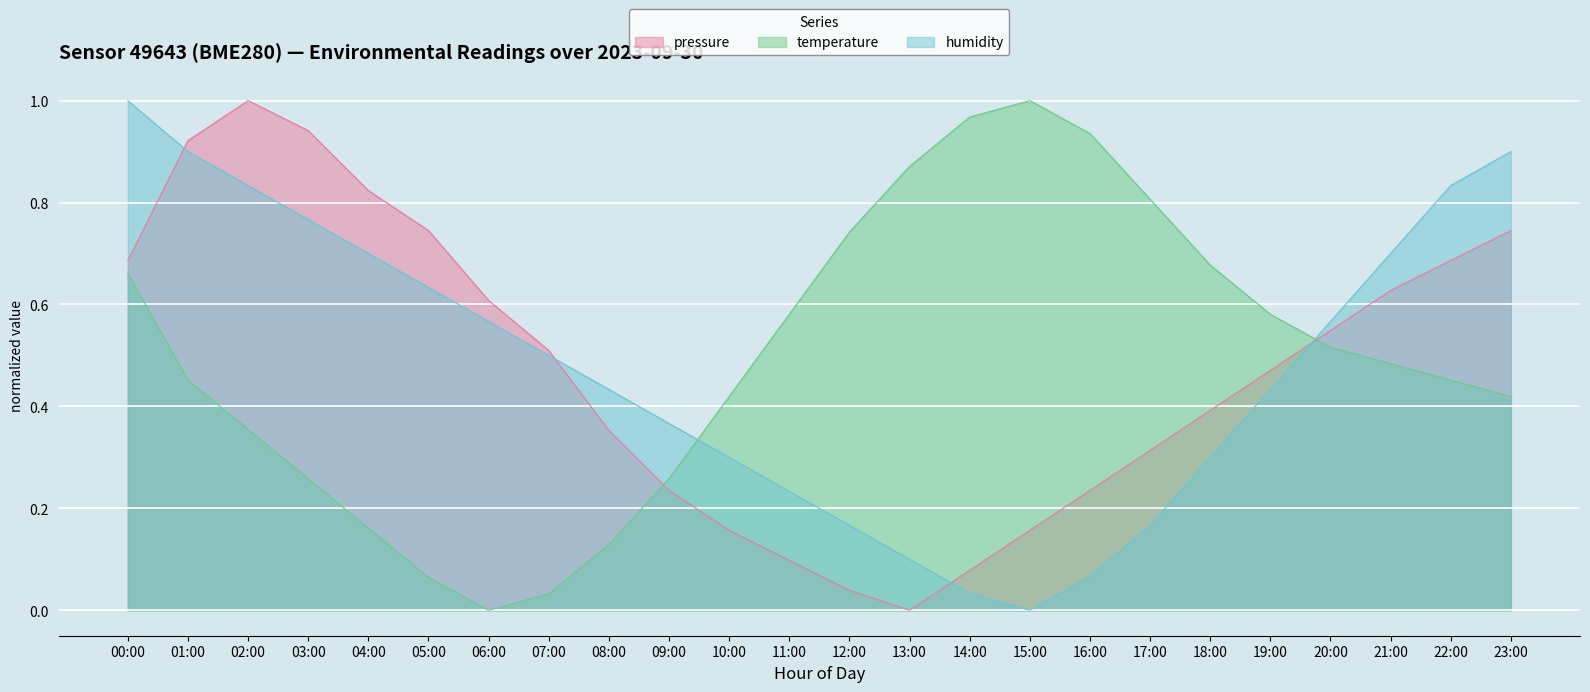

Read the temperature value at 14:00.

1.0